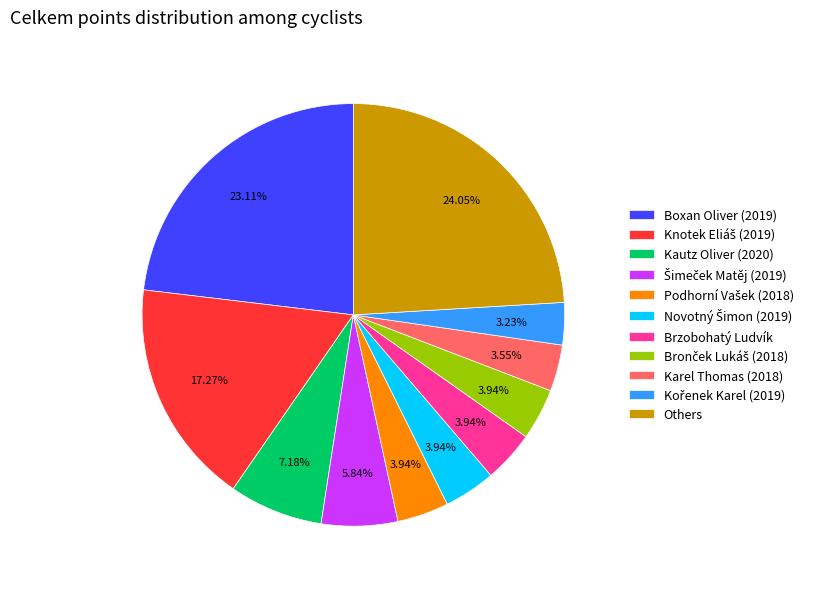

Does any single category account for the majority?

No